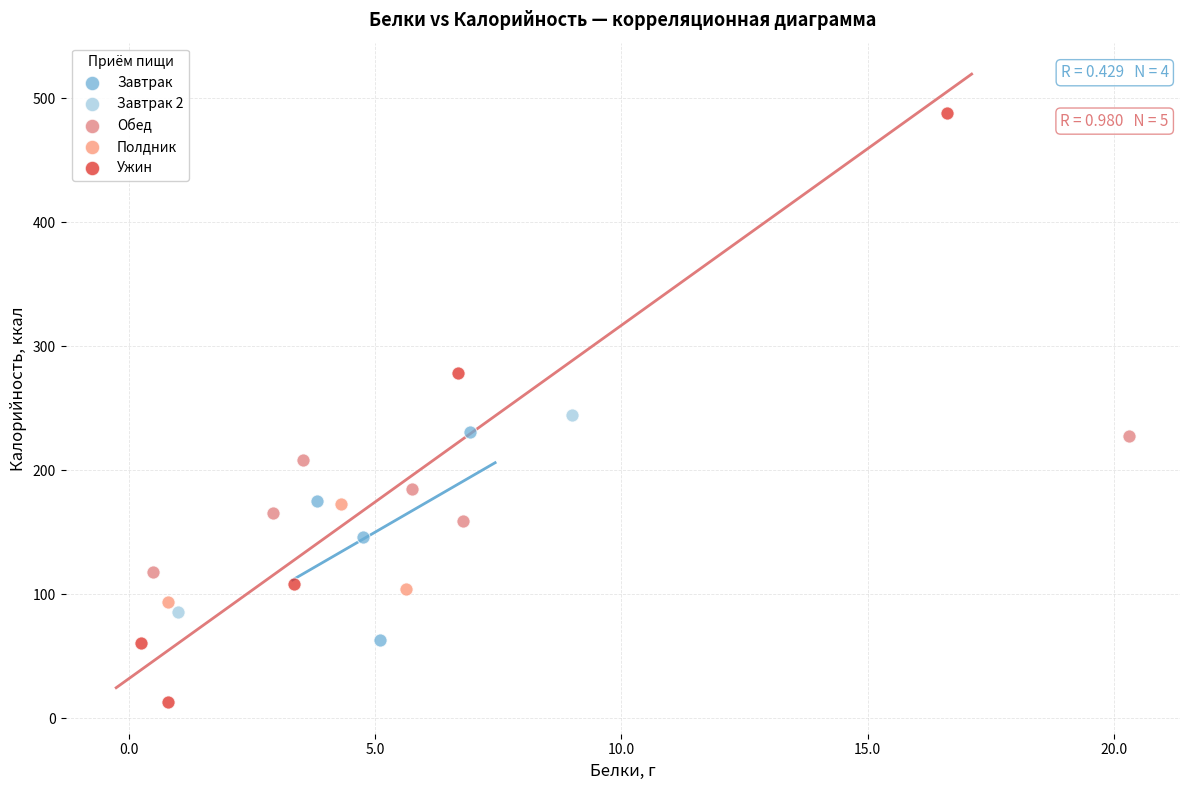

What are all the series names shown in the legend?

Завтрак, Завтрак 2, Обед, Полдник, Ужин